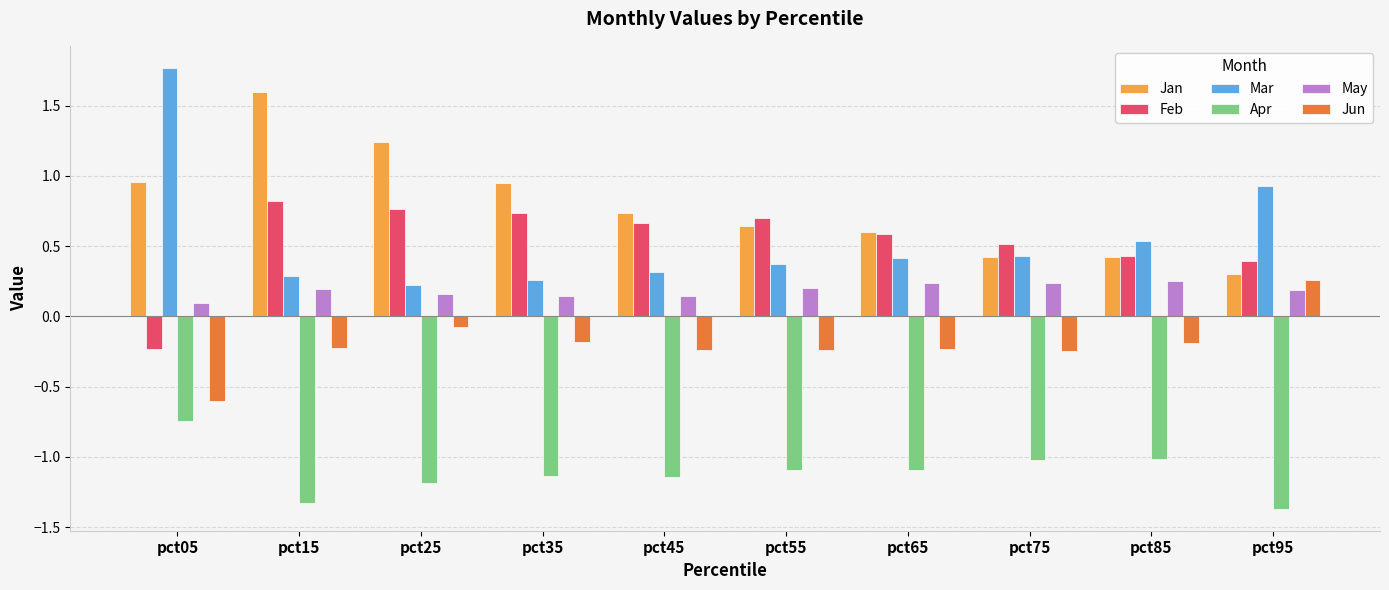

What is the difference between the highest and lowest values at pct35?

2.1